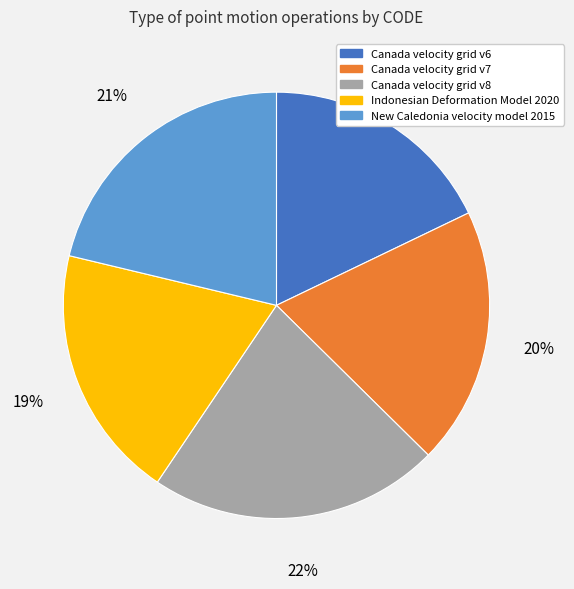

Do Indonesian Deformation Model 2020 and Canada velocity grid v8 together represent more than half of the pie?

No